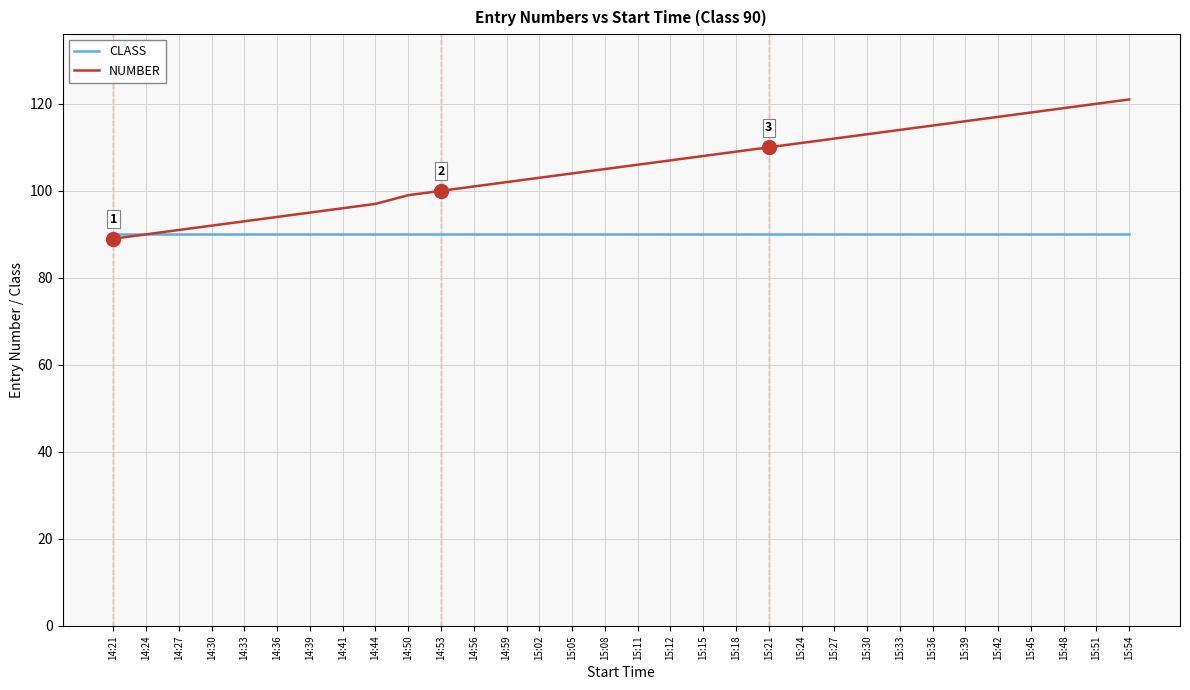

The NUMBER series shows 118 at 15:45. True or false?

True